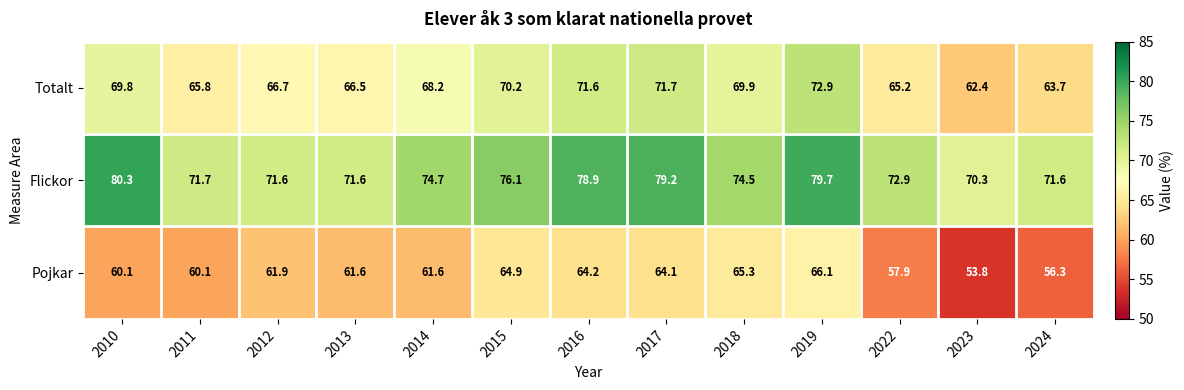

How many distinct data groups are displayed?

3